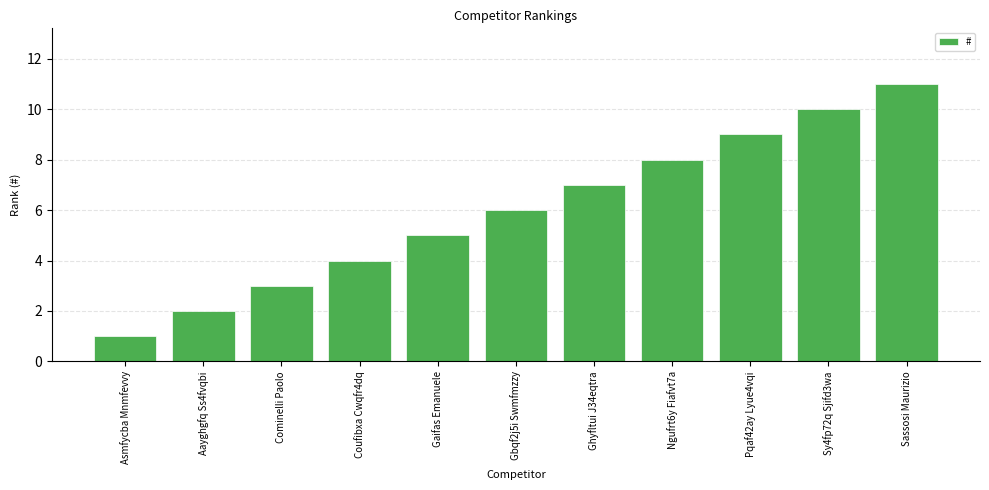

The chart shows a value of 2 at Coufibxa Cwqfr4dq. True or false?

False